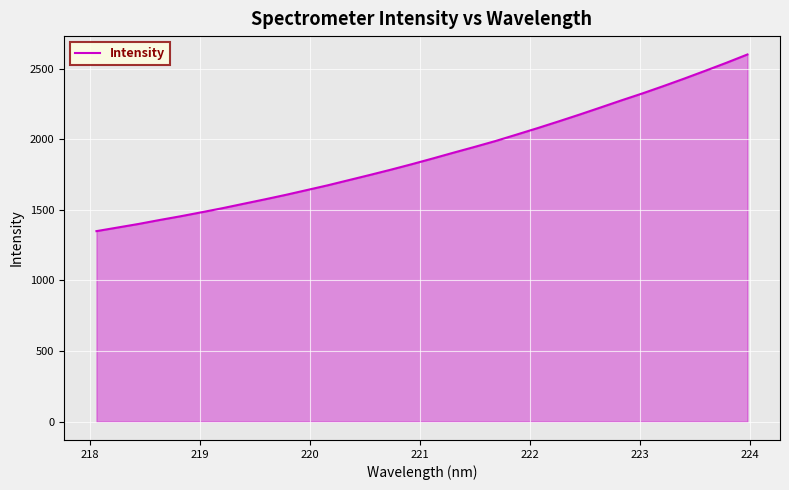

How many lines are shown in the chart?

1